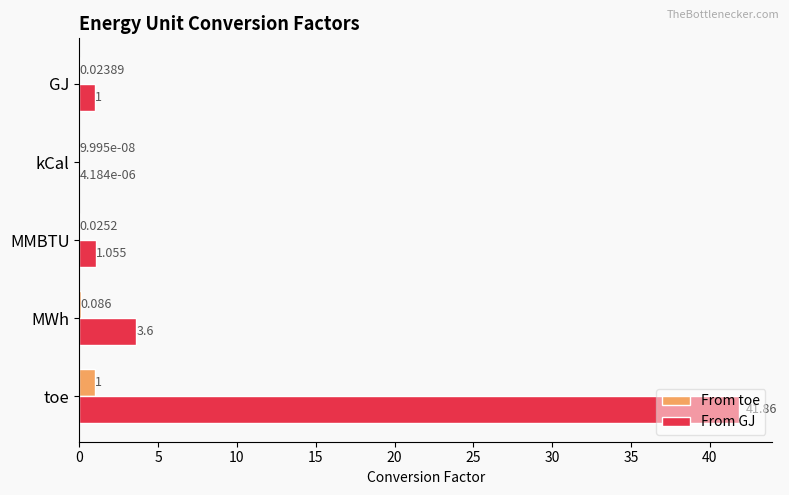

What are all the series names shown in the legend?

From toe, From GJ